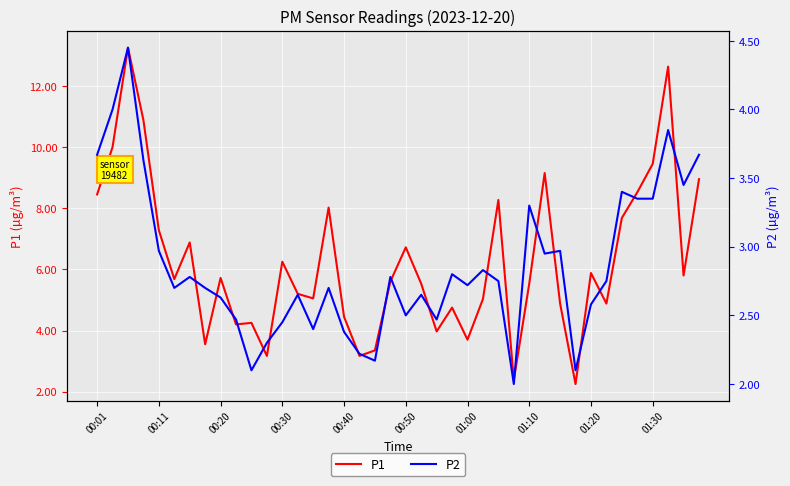

What is the difference between the maximum and second lowest values in the P1 series?

10.9